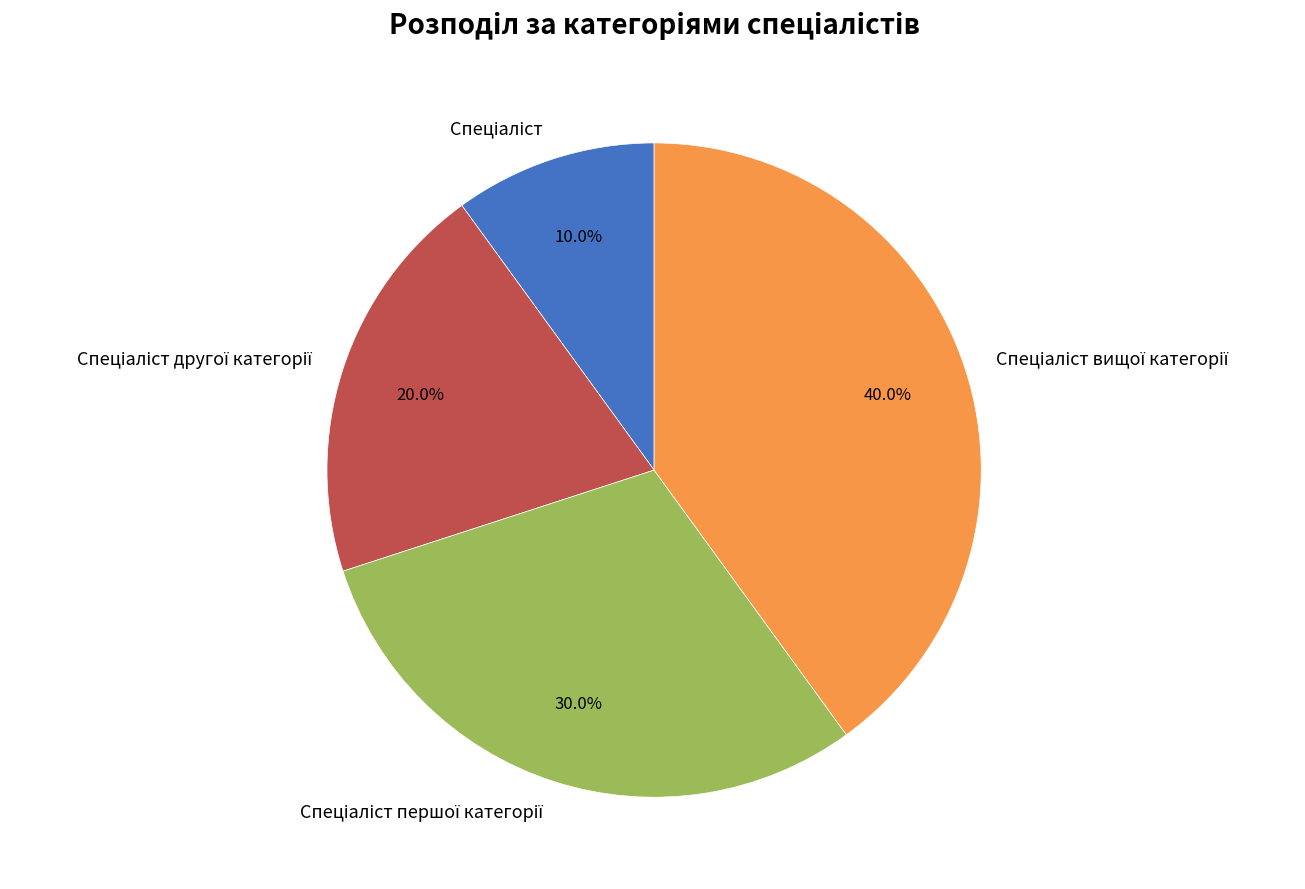

Does any single category account for the majority?

No